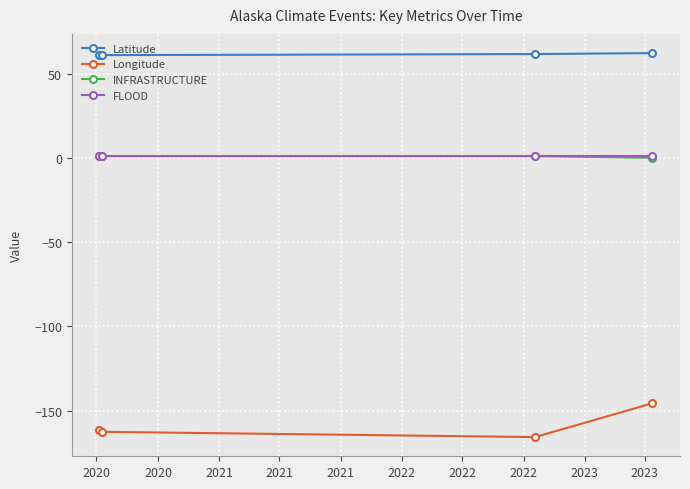

How many interior local valleys does the Longitude series have?

1